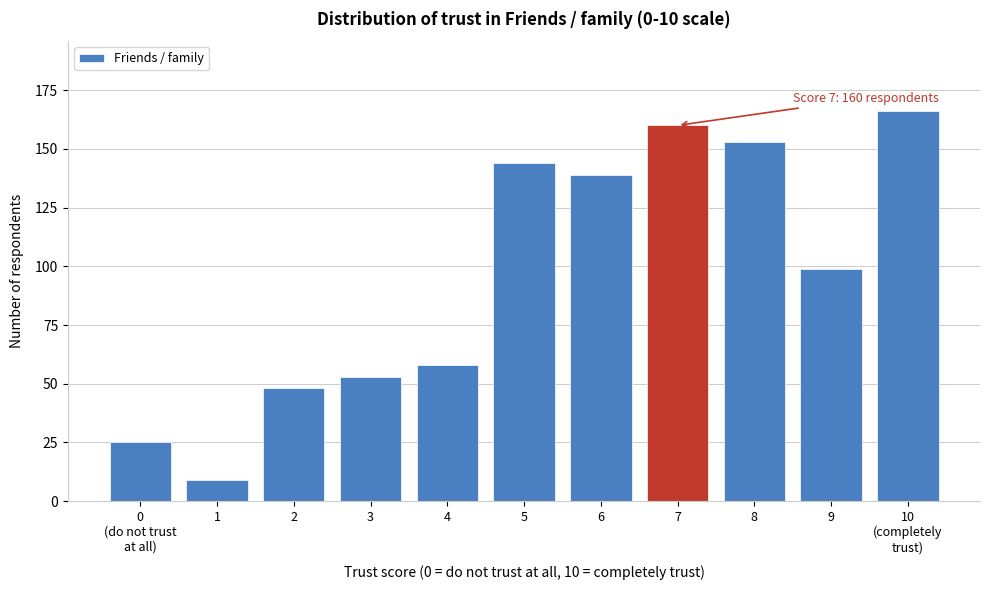

Reading left to right, list all the values displayed in this chart.

25	9	48	53	58	144	139	160	153	99	166